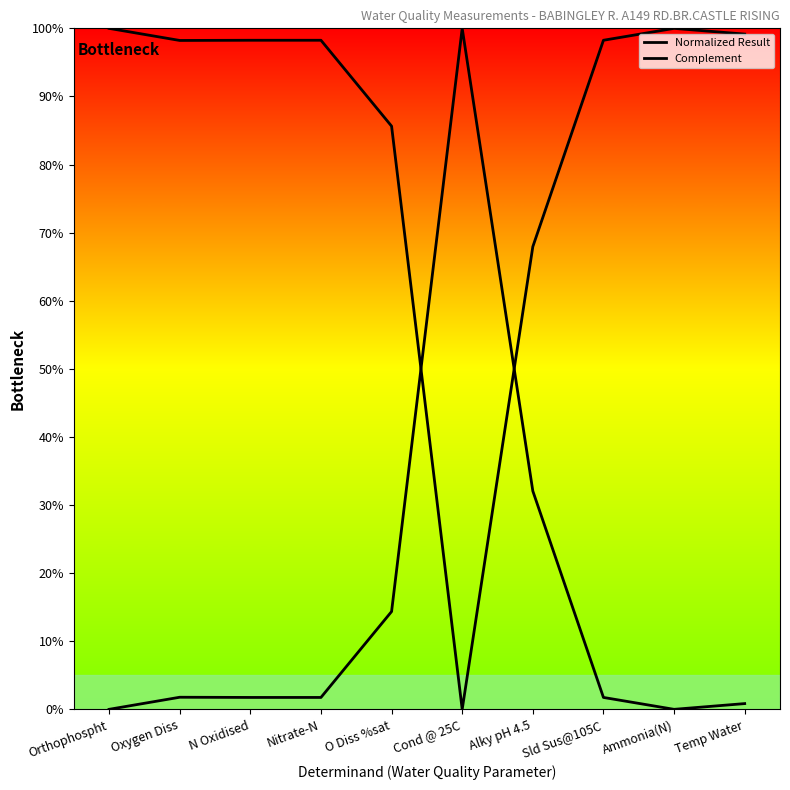

How many times do Normalized Result and Complement cross each other?

2